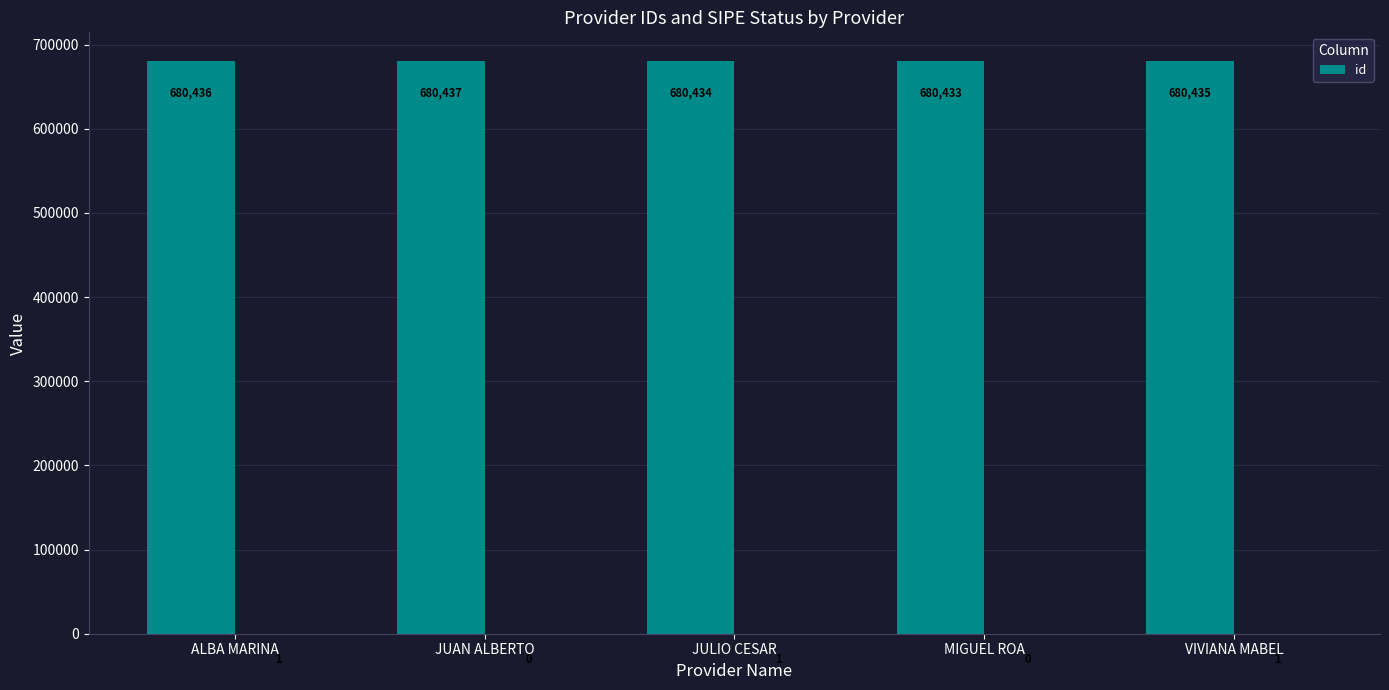

Reading left to right, transcribe all the data shown in this chart.

ALBA MARINA=680436	JUAN ALBERTO=680437	JULIO CESAR=680434	MIGUEL ROA=680433	VIVIANA MABEL=680435